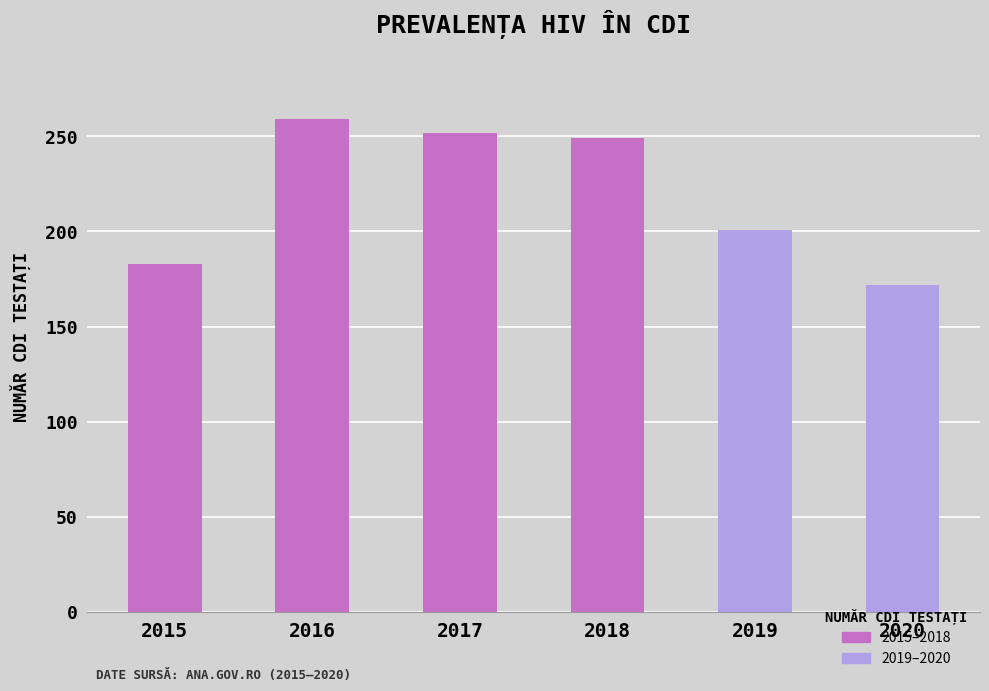

Rank the categories by value from lowest to highest.

2020, 2015, 2019, 2018, 2017, 2016